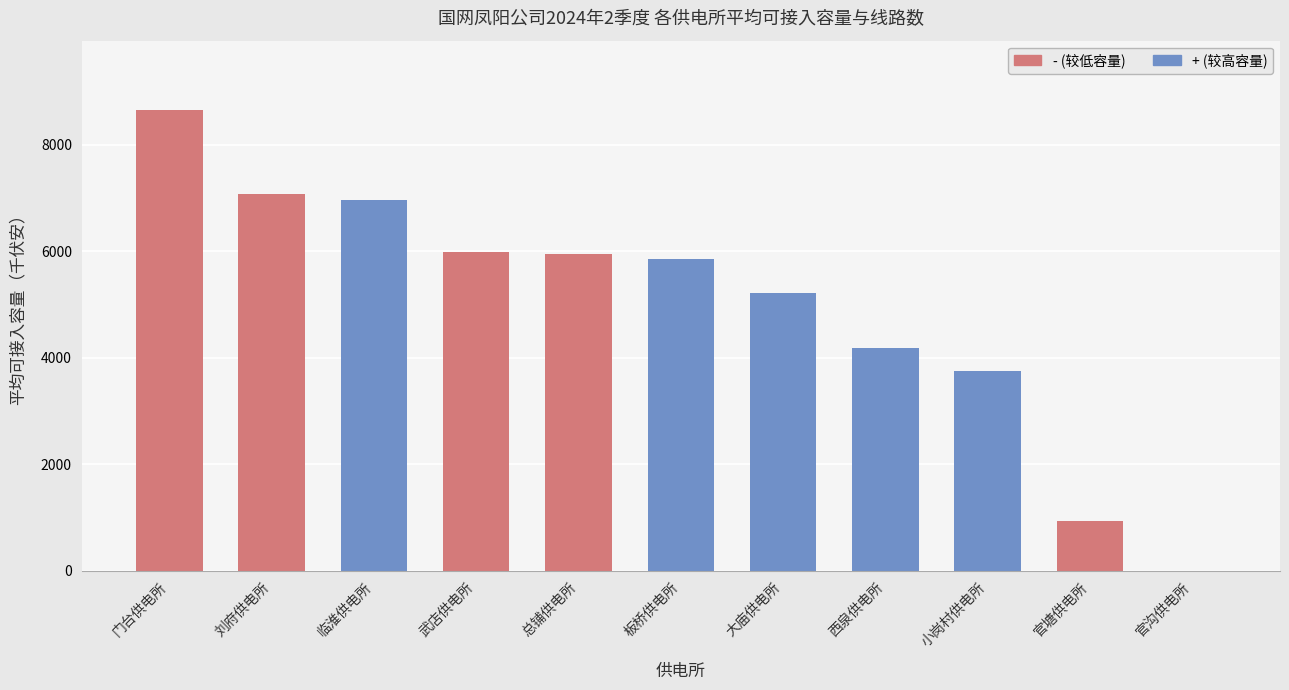

What is the total value across all series at 官塘供电所?

931.1